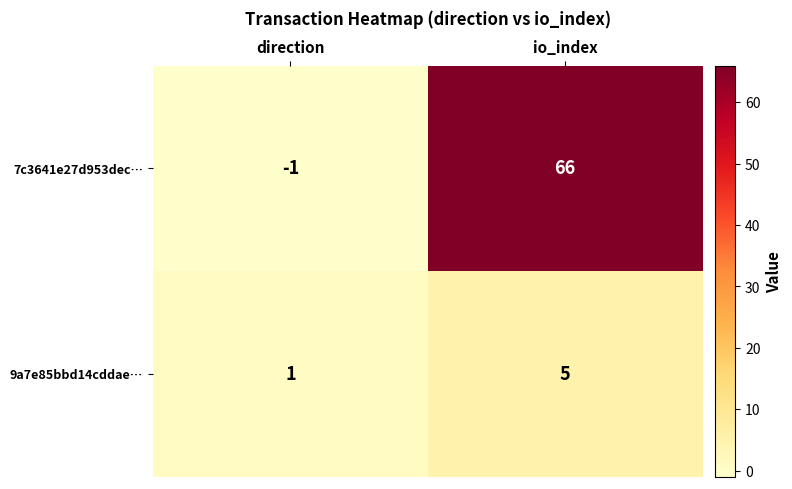

Which series has the widest spread of values?

7c3641e27d953dec…